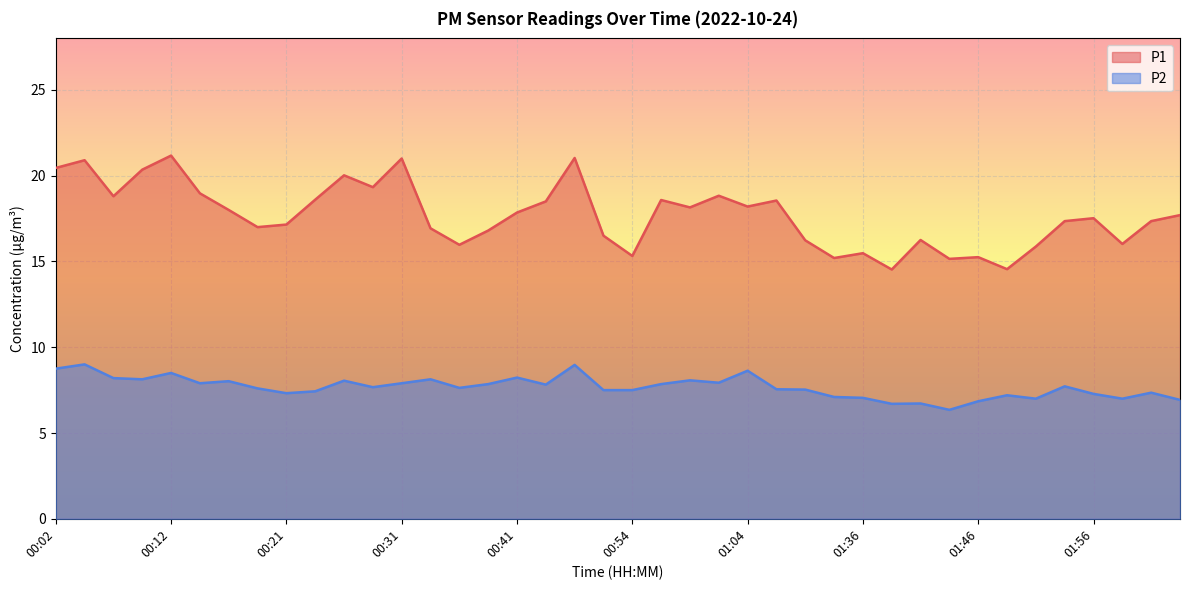

What is the difference between the maximum and minimum values in the P2 series?

2.7